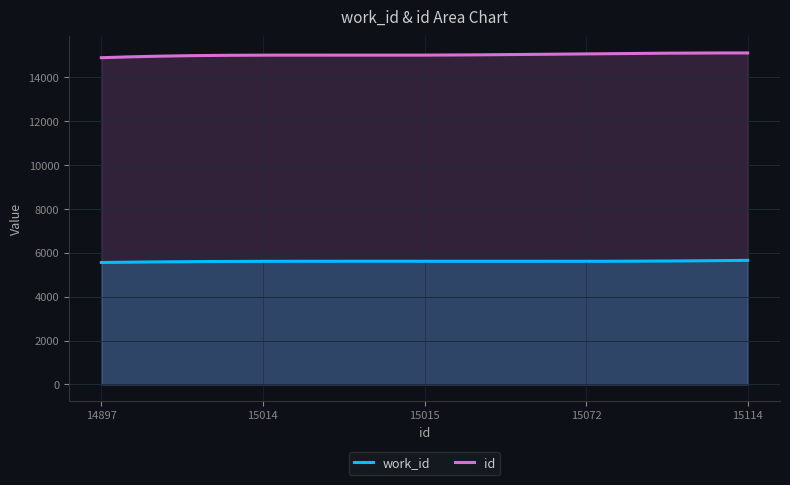

Reading right to left, what are all the values shown in this chart?

work_id: 5658	5614	5614	5614	5560
id: 15114	15072	15015	15014	14897